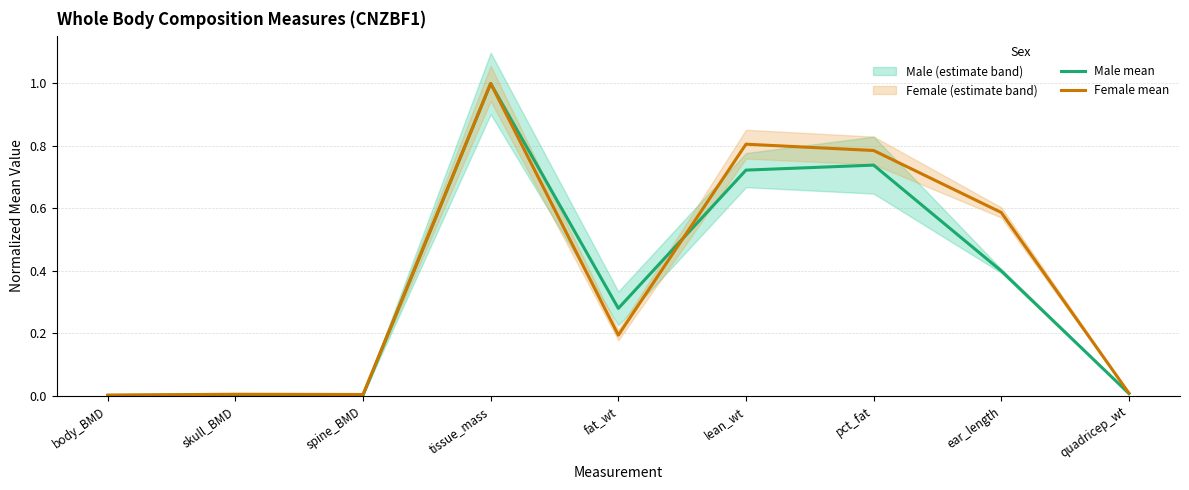

Reading right to left, what are all the values shown in this chart?

Male mean: 0.0	0.4	0.7	0.7	0.3	1.0	0.0	0.0	0.0
Female mean: 0.0	0.6	0.8	0.8	0.2	1.0	0.0	0.0	0.0